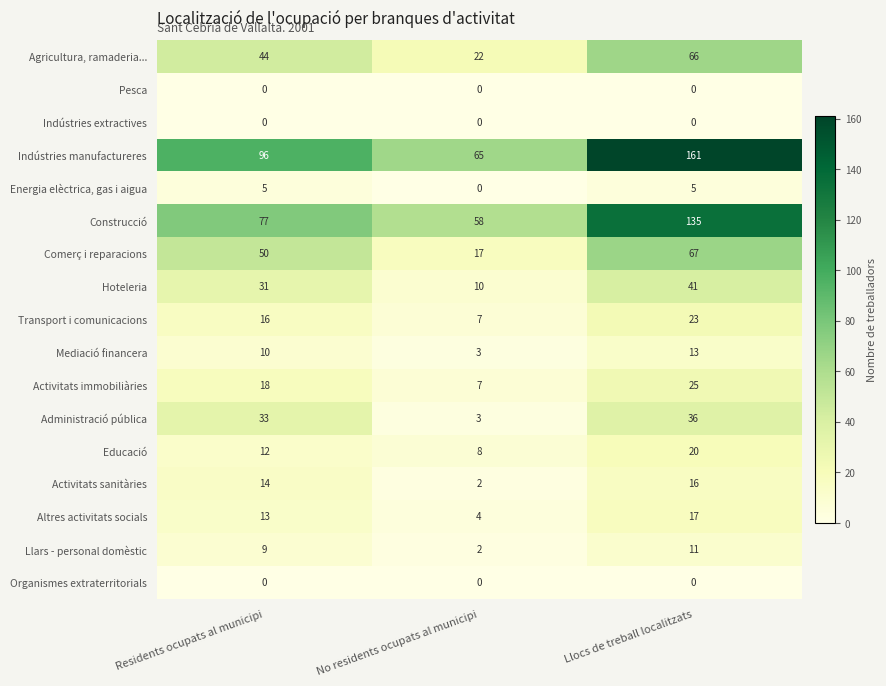

What is the difference between the highest and lowest values at Llocs de treball localitzats?

161